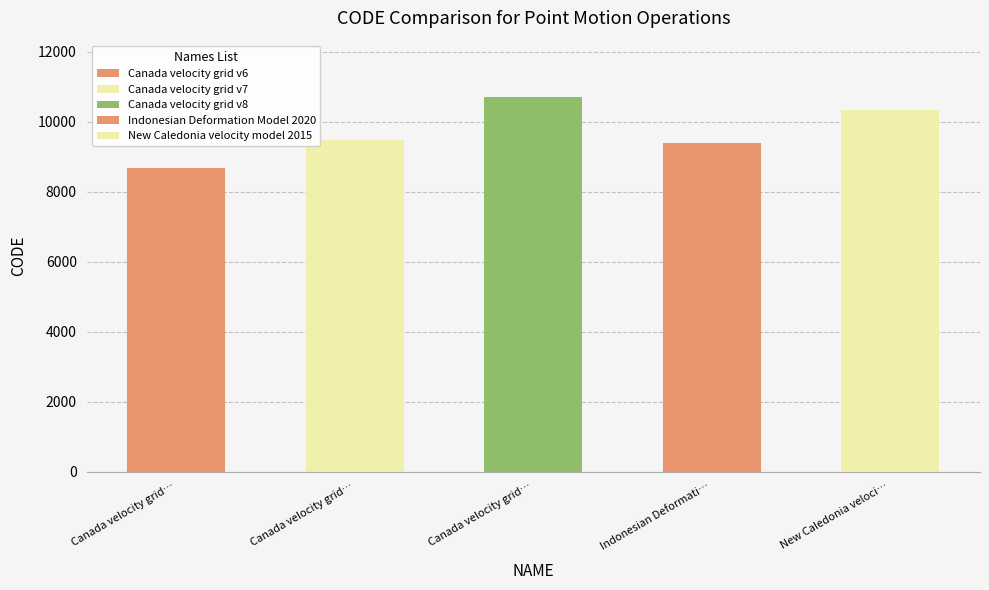

What is the sum of the values at Canada velocity grid v6 and Canada velocity grid v8?

19383